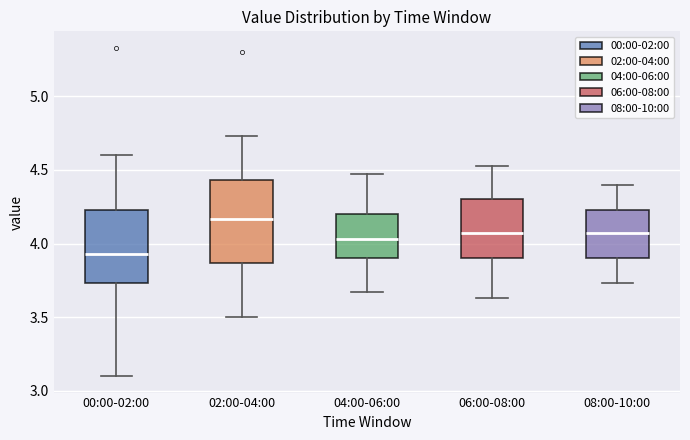

Which box is the tallest, from its lower edge to its upper edge?

02:00-04:00